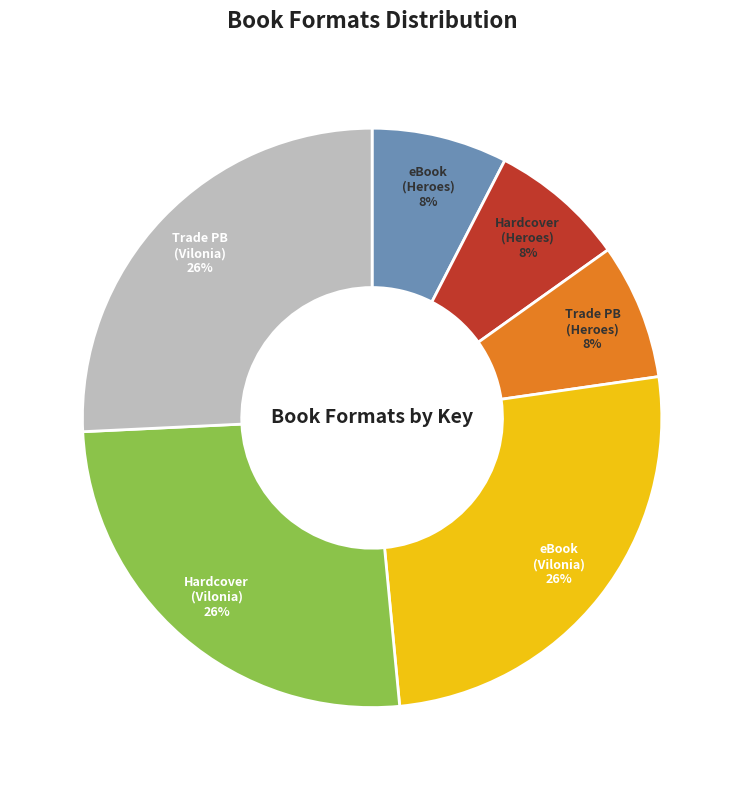

To the nearest percent, what is the average slice percentage?

17%